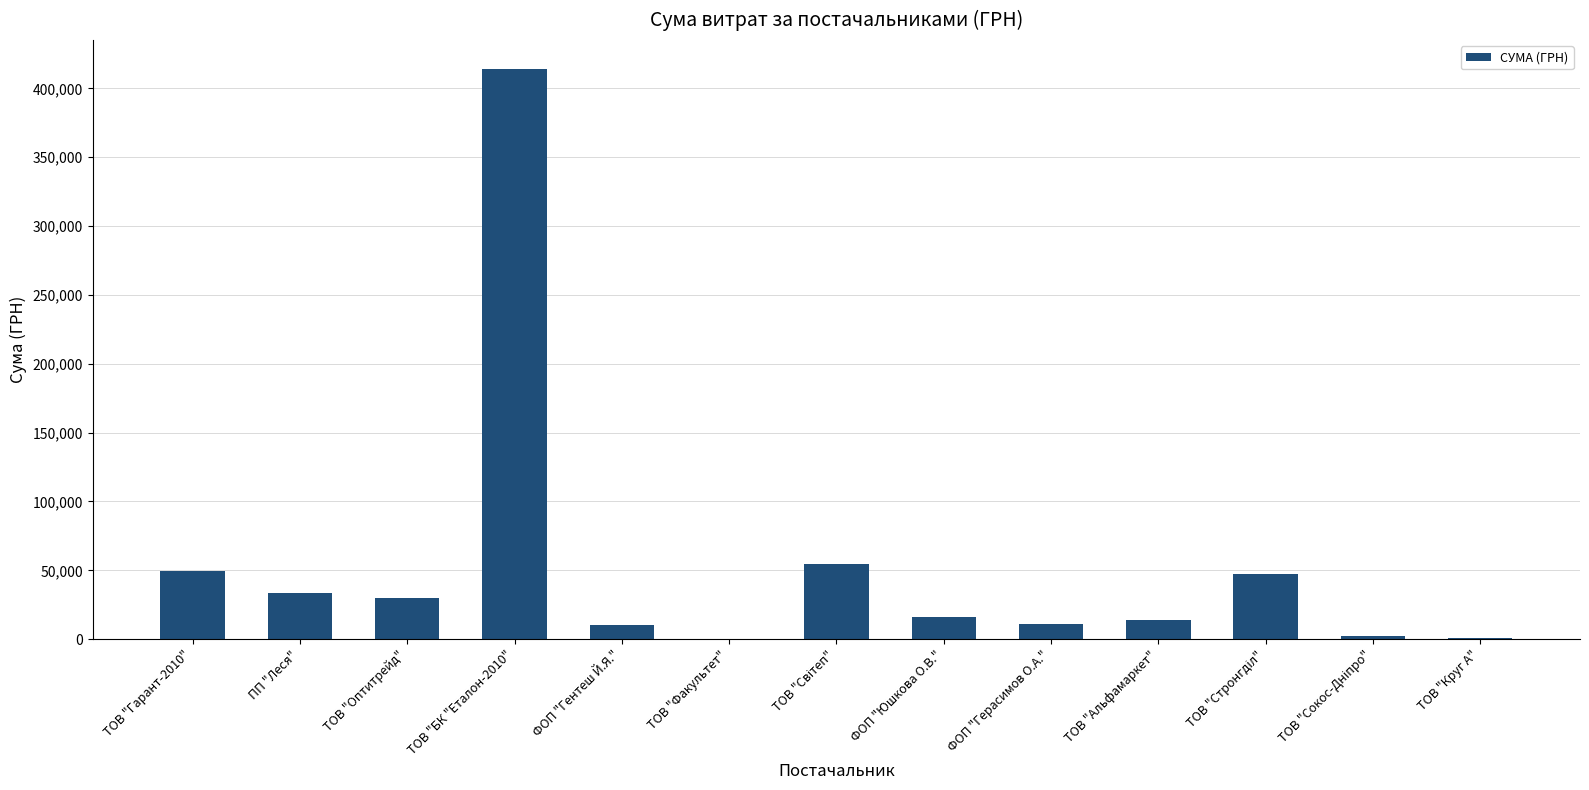

What value does the data have at ФОП "Юшкова О.В."?

16142.0